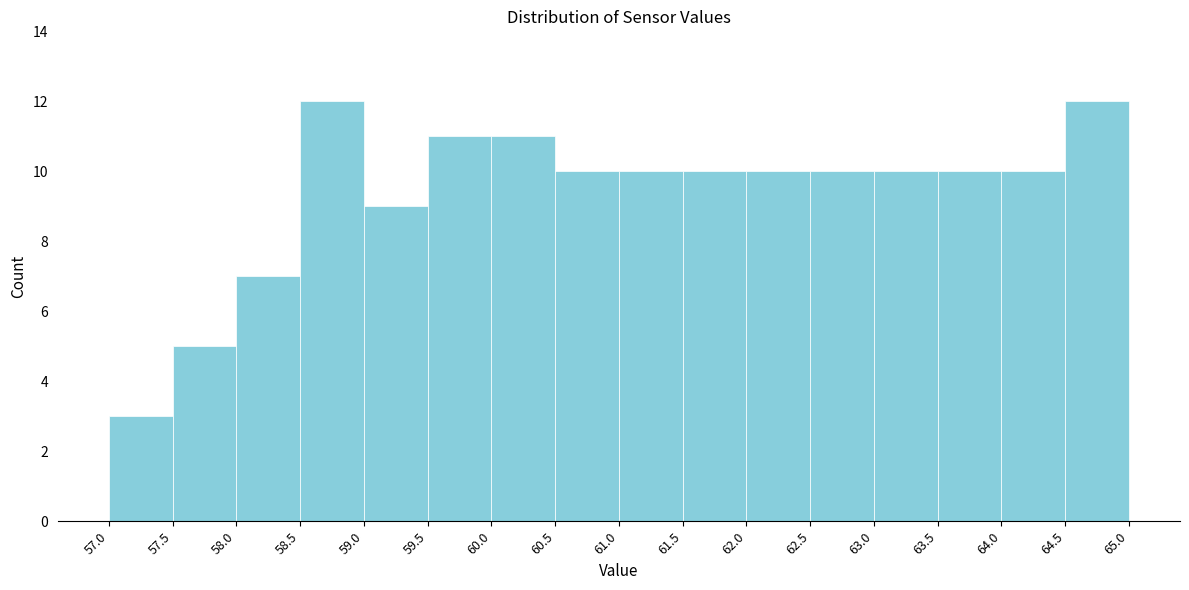

Reading left to right, list every bar in this chart as the range it spans on the x-axis followed by its height. The values are not printed on the chart, so give them approximately, as read against the axis.

57.0 to 57.5: 3
57.5 to 58.0: 5
58.0 to 58.5: 7
58.5 to 59.0: 12
59.0 to 59.5: 9
59.5 to 60.0: 11
60.0 to 60.5: 11
60.5 to 61.0: 10
61.0 to 61.5: 10
61.5 to 62.0: 10
62.0 to 62.5: 10
62.5 to 63.0: 10
63.0 to 63.5: 10
63.5 to 64.0: 10
64.0 to 64.5: 10
64.5 to 65.0: 12